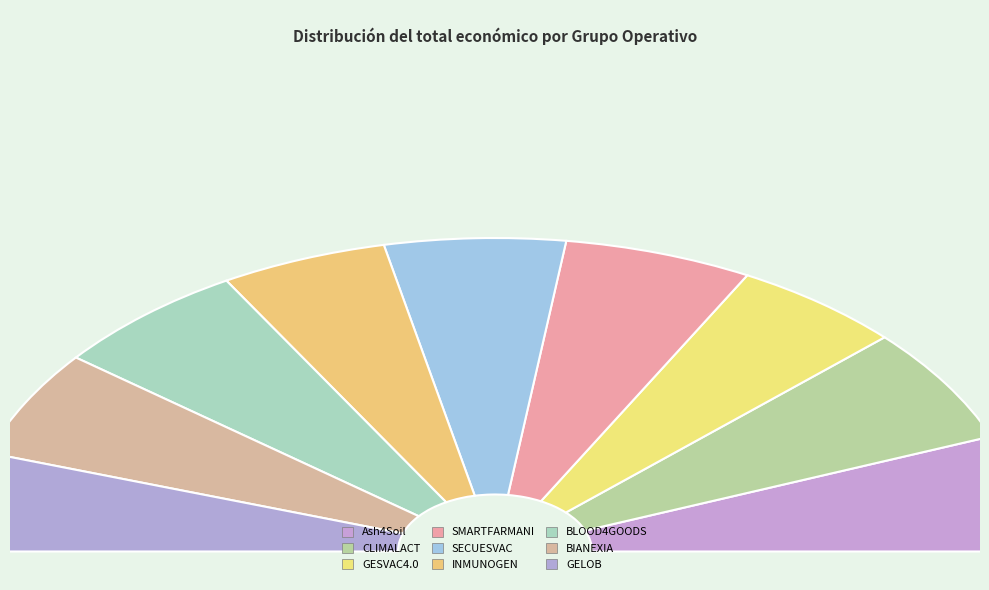

Combined, what portion of the pie is GESVAC4.0 and BIANEXIA?

21.4%